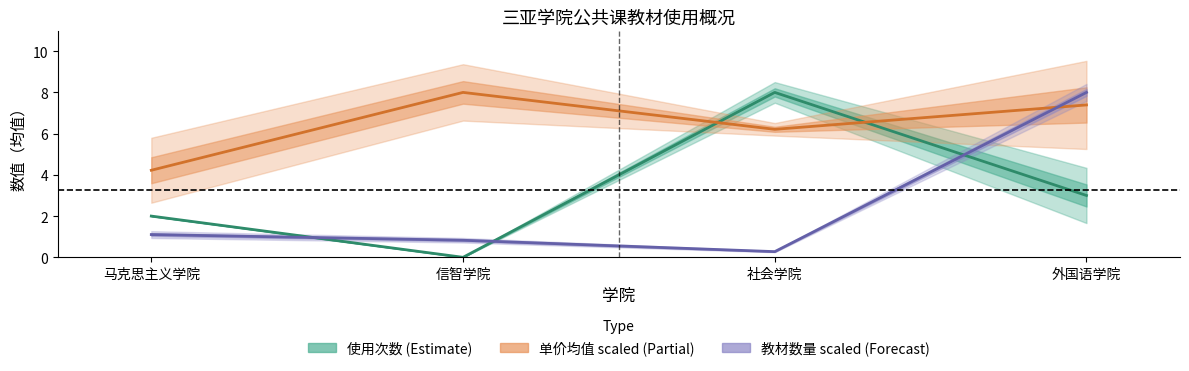

How many data points in 单价均值 scaled (Partial) are above 7?

2